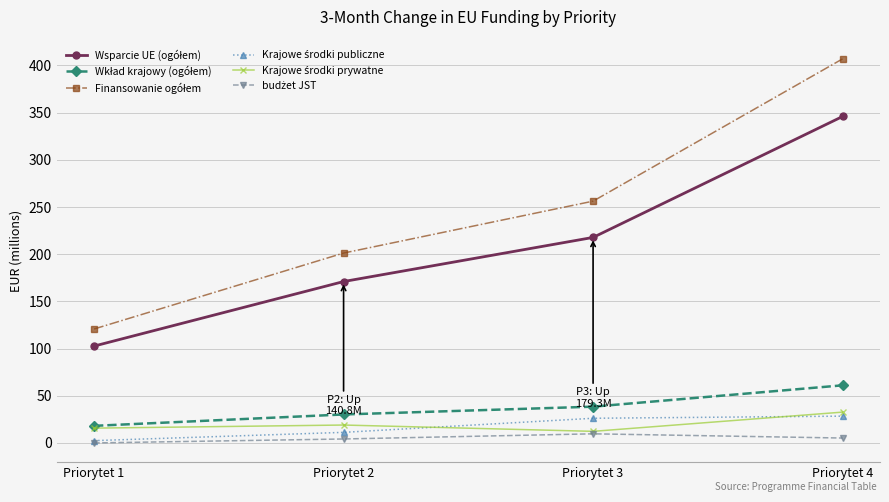

Which category has the highest value across all series?

Priorytet 4